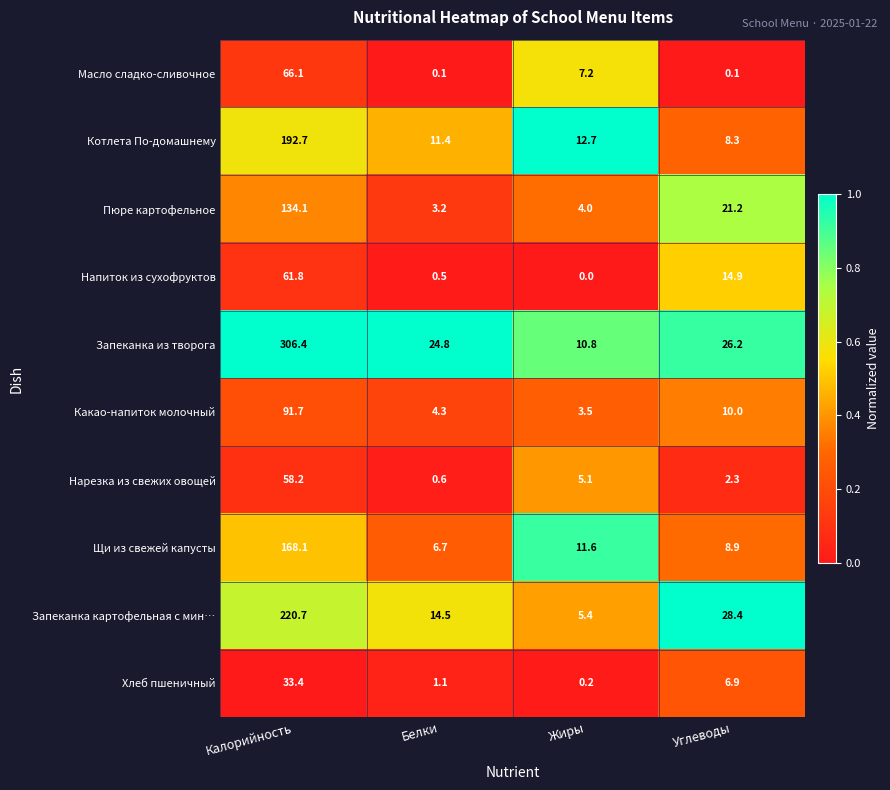

What is the difference between the highest and lowest values at Углеводы?

28.3